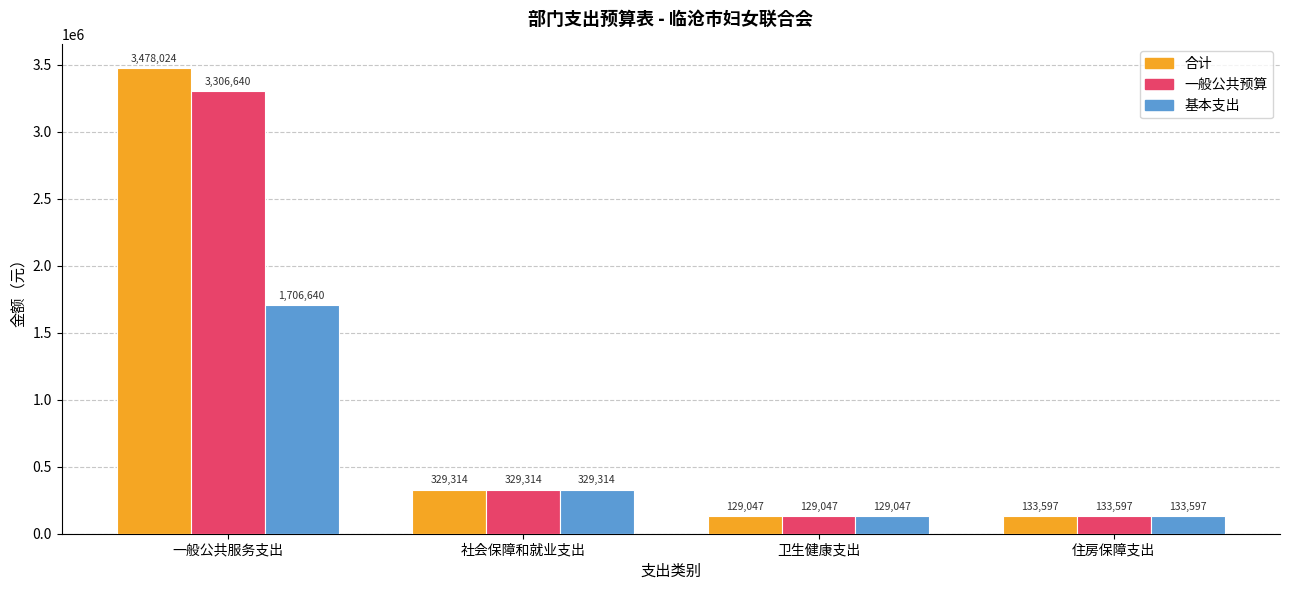

What is the minimum value shown in the chart?

129046.8